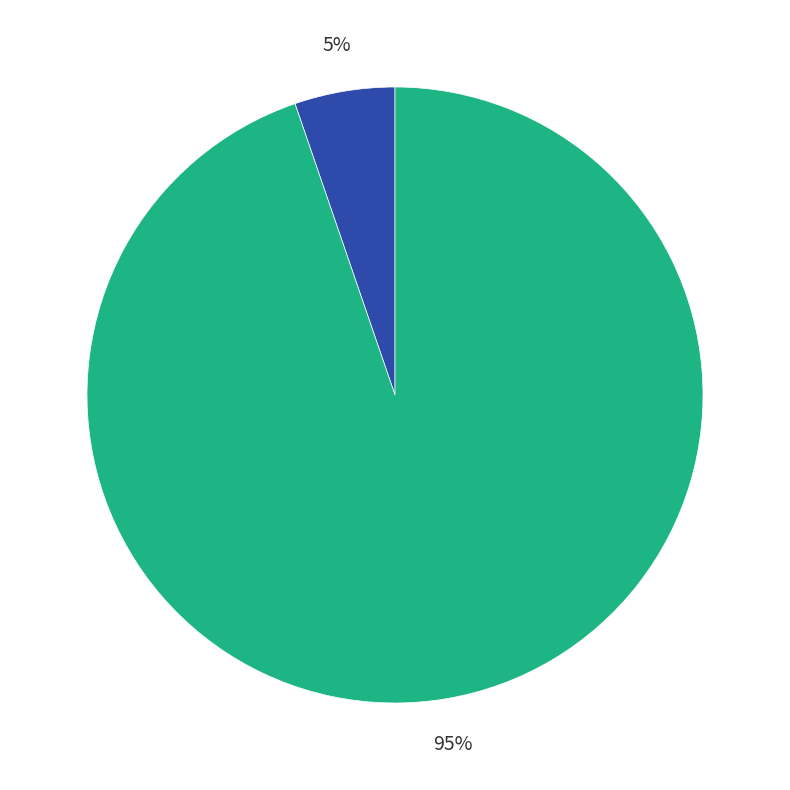

Does any single category account for the majority?

Yes